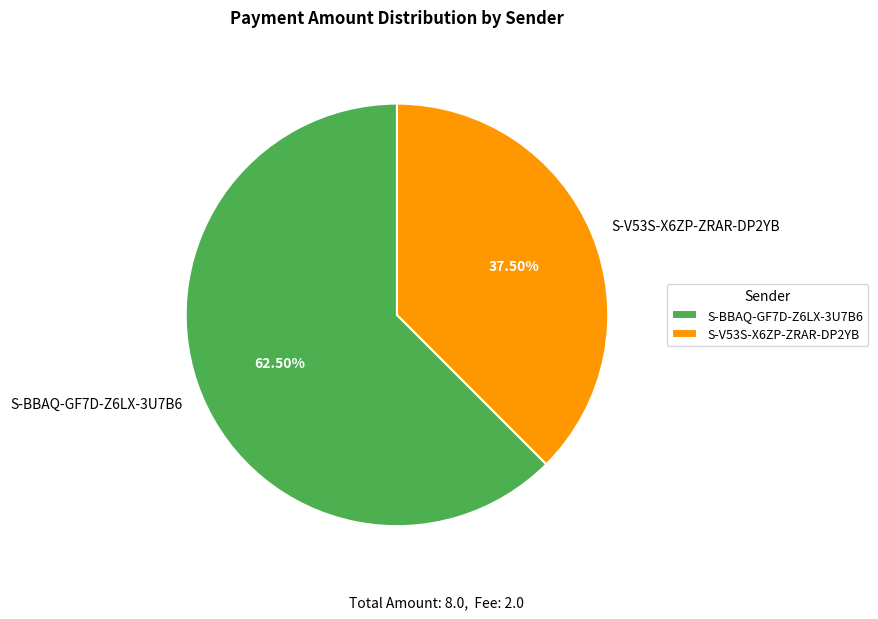

Is the sum of S-BBAQ-GF7D-Z6LX-3U7B6 and S-V53S-X6ZP-ZRAR-DP2YB greater than half?

Yes